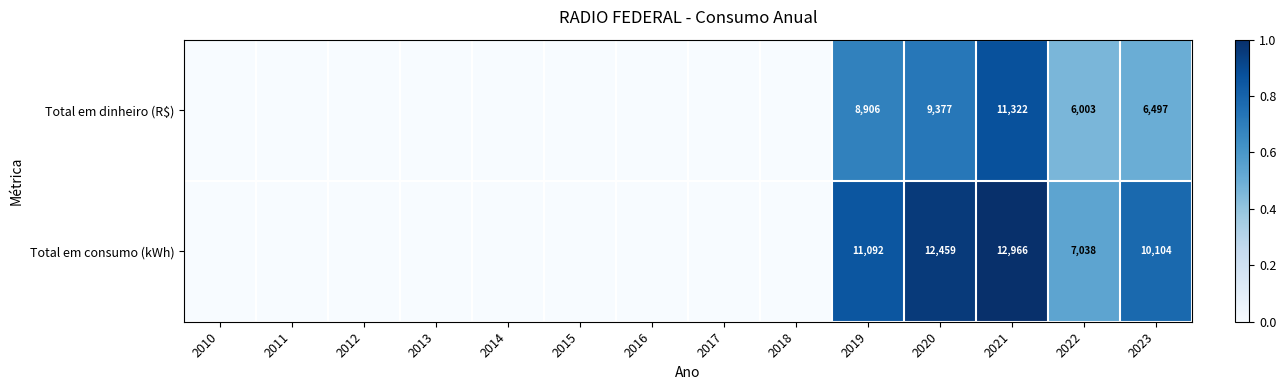

True or false: Total em consumo (kWh) has a value of 12966 at 2021.

True